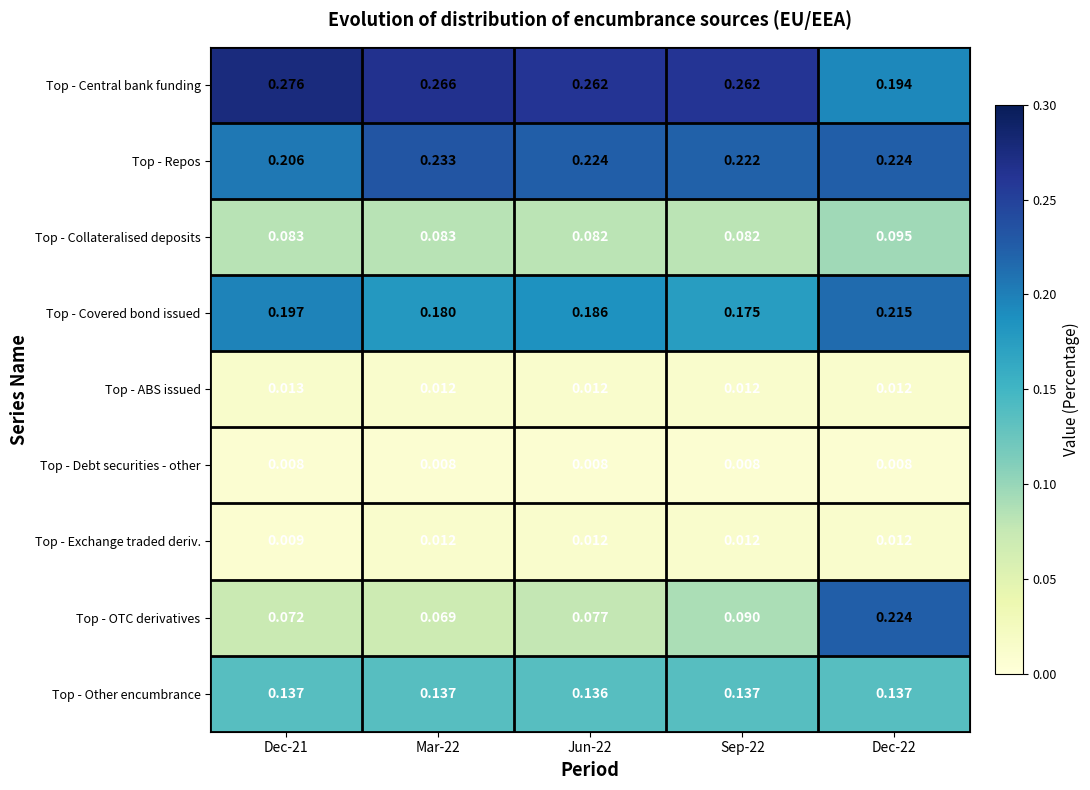

Rank the series at Dec-21 from lowest to highest value.

Top - Debt securities - other, Top - Exchange traded deriv., Top - ABS issued, Top - OTC derivatives, Top - Collateralised deposits, Top - Other encumbrance, Top - Covered bond issued, Top - Repos, Top - Central bank funding